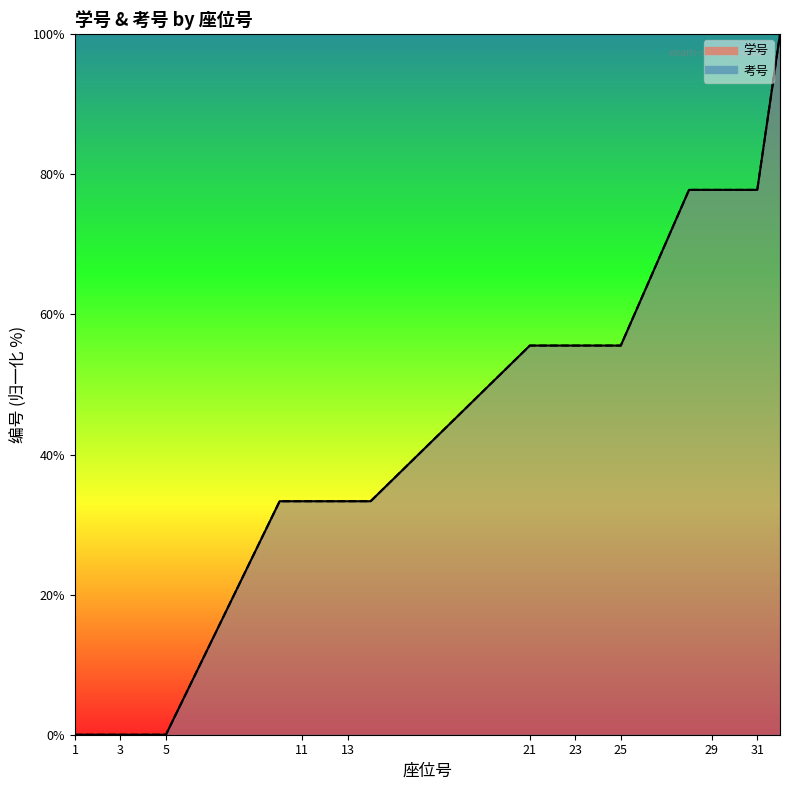

Rank the series at 3 from highest to lowest value.

学号, 考号